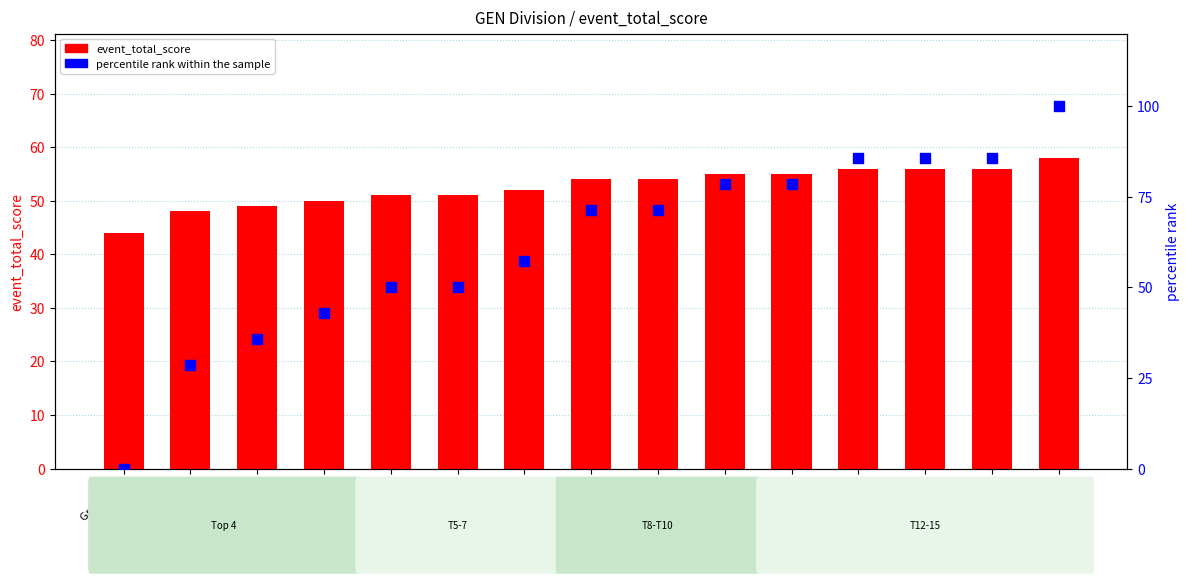

Which series contains the highest Y value?

percentile rank within the sample